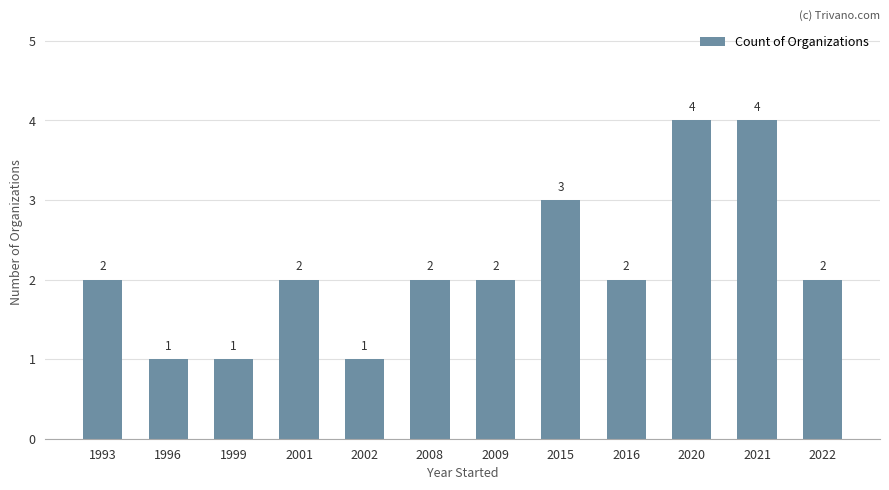

How many values are between 2 and 3?

7